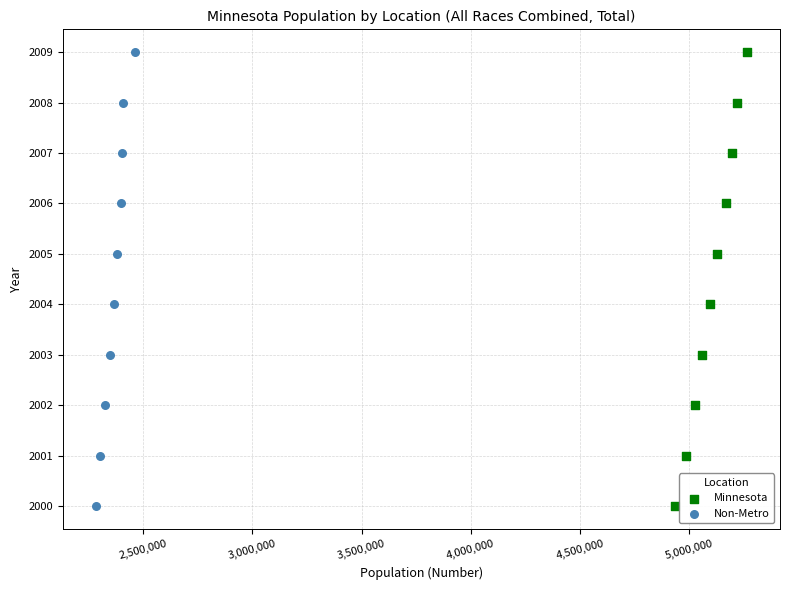

What are all the series names shown in the legend?

Minnesota, Non-Metro